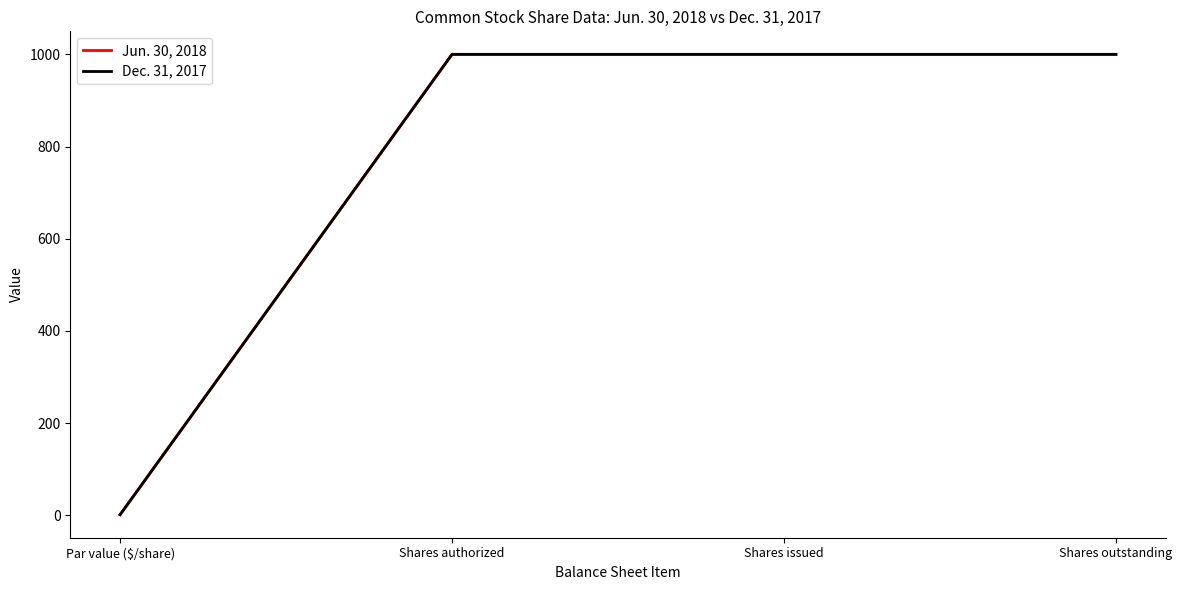

At which label does Jun. 30, 2018 reach its peak?

Shares authorized